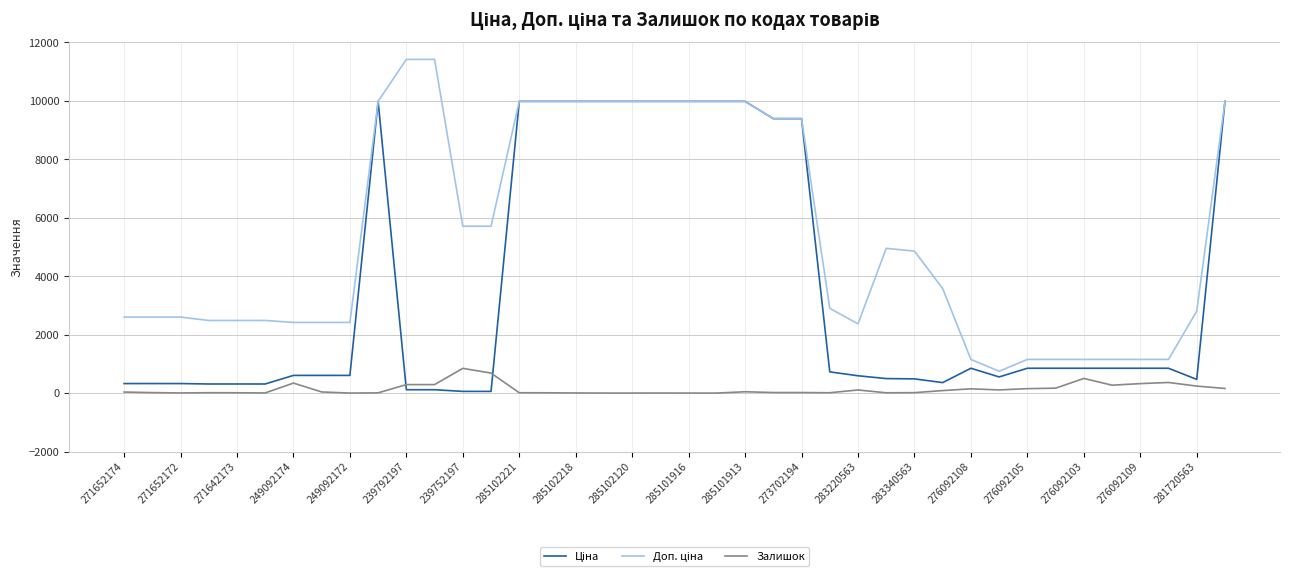

True or false: Ціна and Доп. ціна intersect in this chart.

False